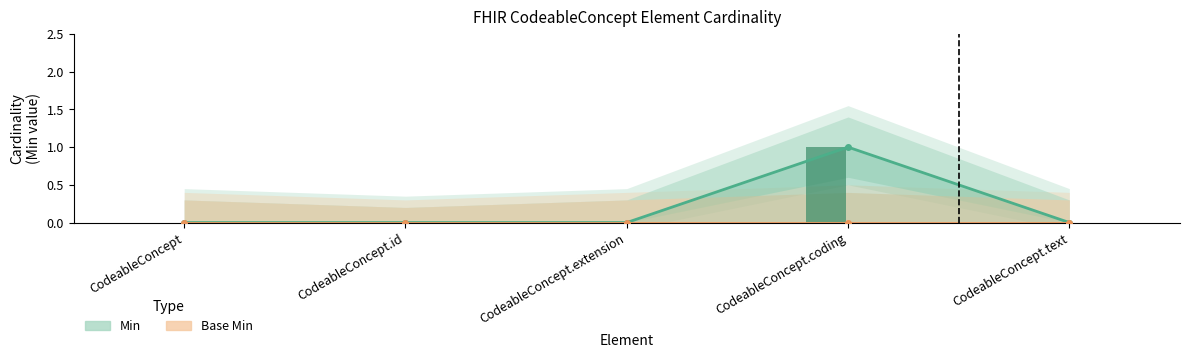

What is the label of the 5th bar from the left?

CodeableConcept.text